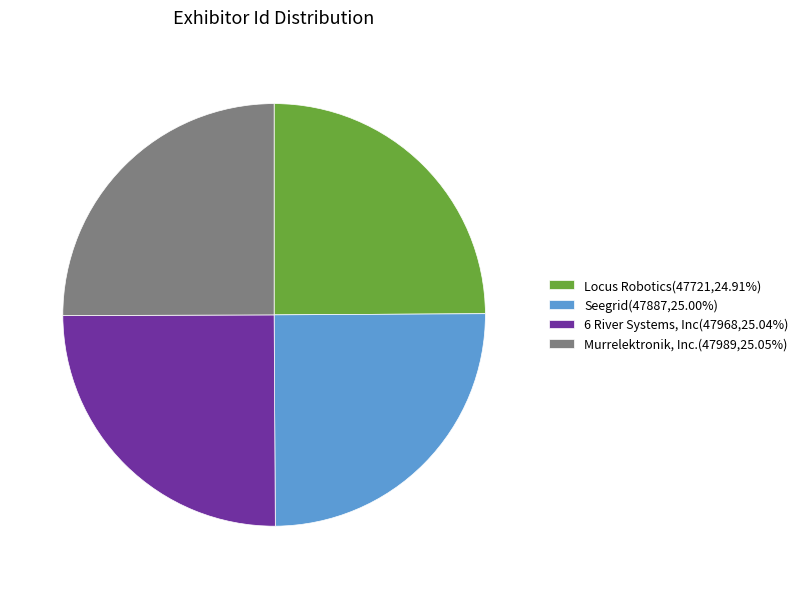

Is 6 River Systems, Inc(47968,25.04%) the majority of the pie?

No